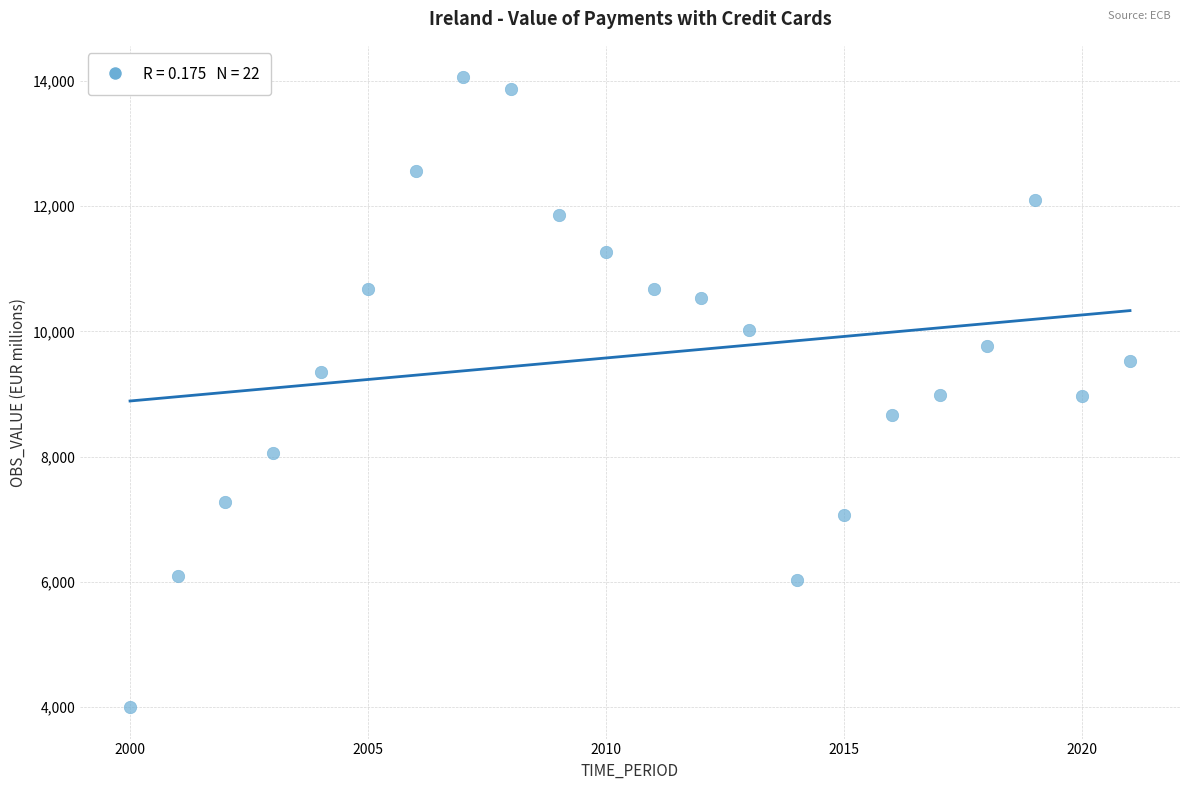

What is the range of X values (max minus min)?

21.0